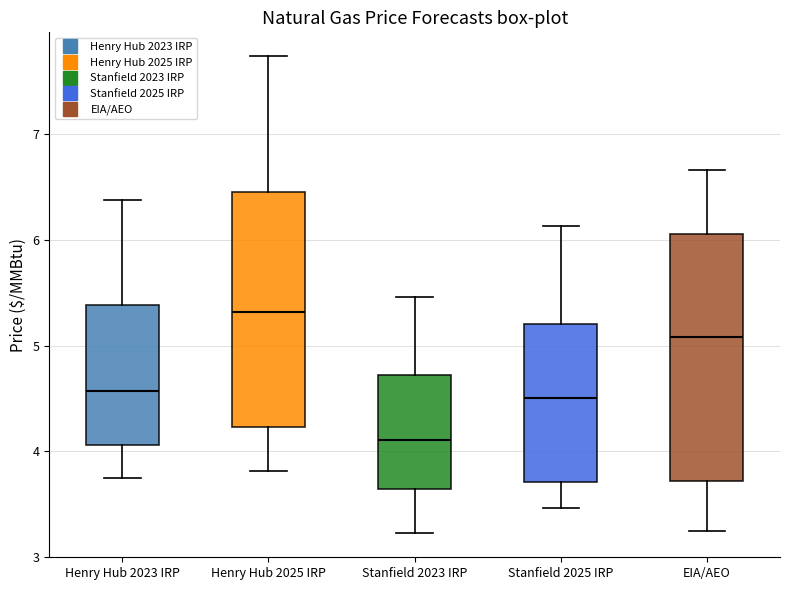

Comparing the boxes themselves (not the whiskers), which one is the tallest?

EIA/AEO